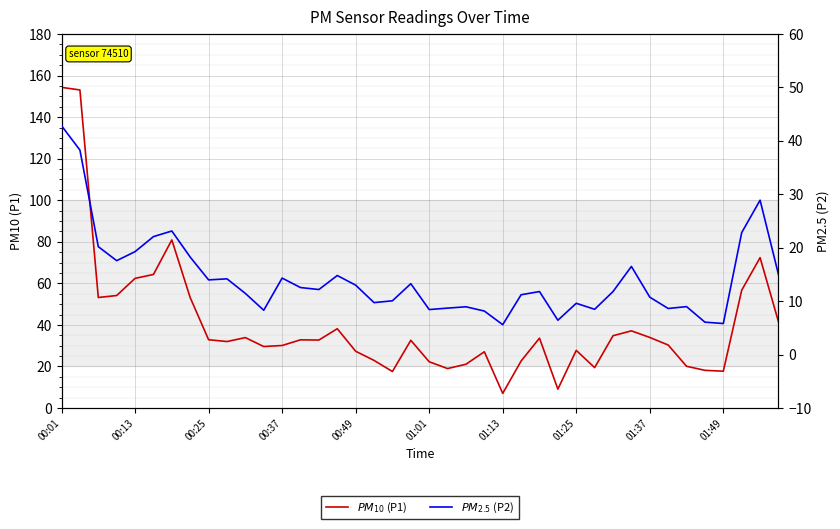

What is the total value across all series at 01:25?

37.4